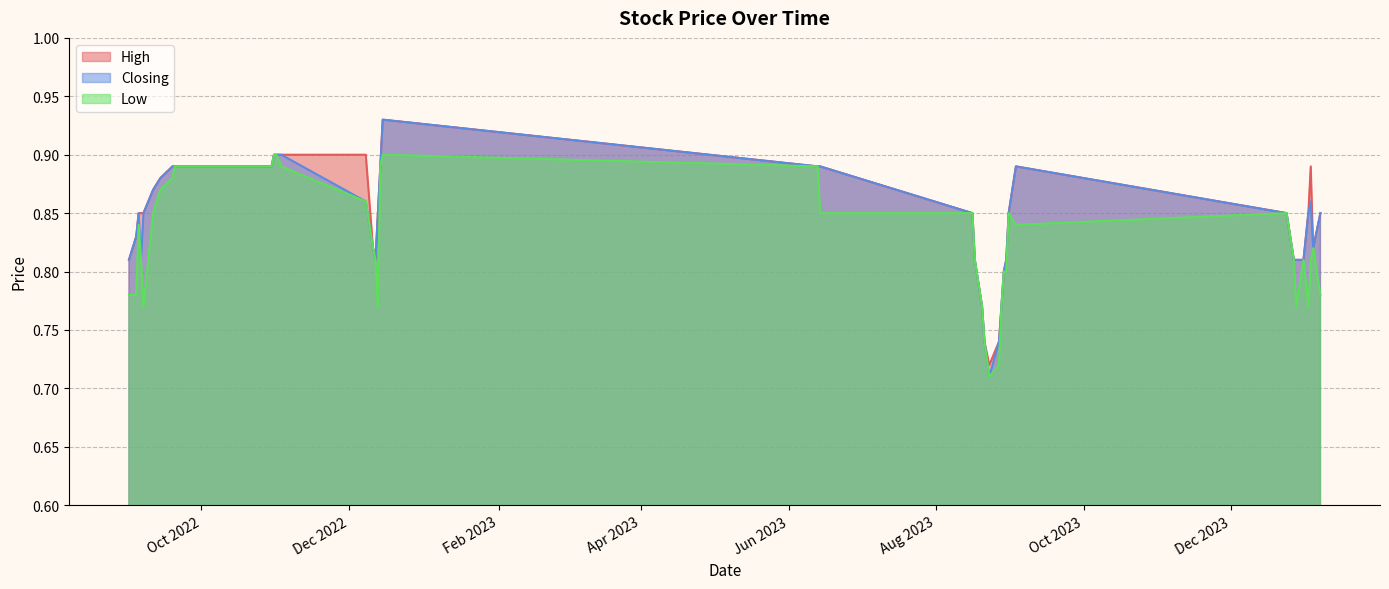

In Low, how many points are lower than both neighbors (excluding endpoints)?

6